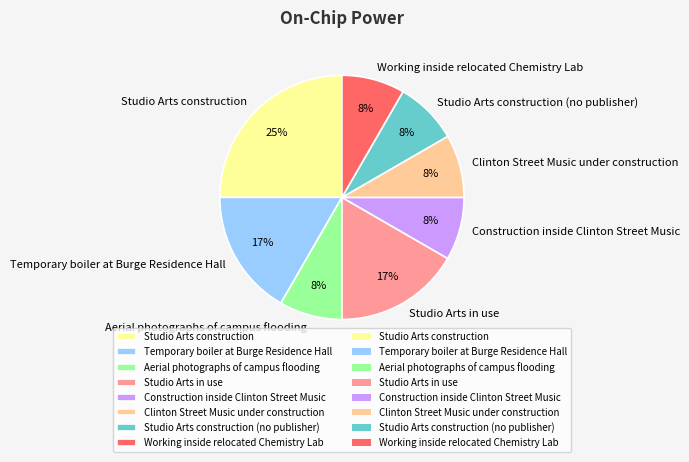

To the nearest percent, what is the difference between the largest and smallest slice percentages?

17%